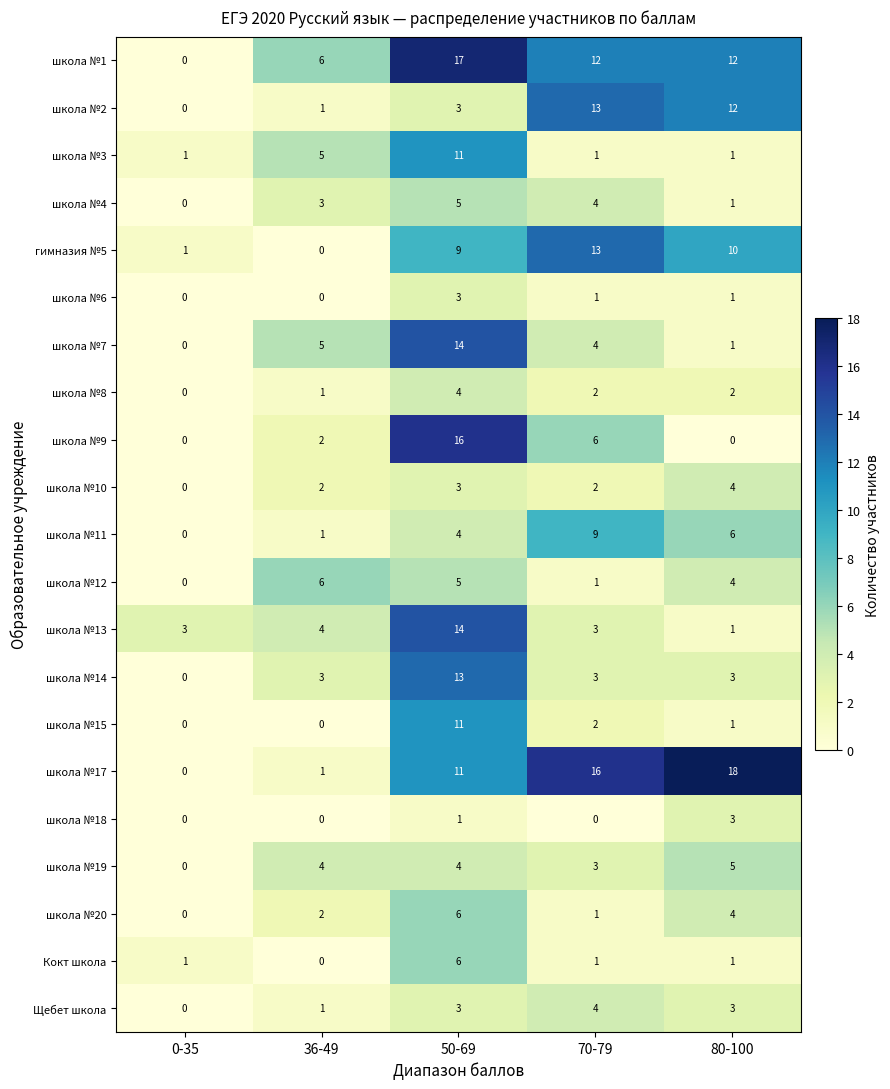

True or false: школа №6 has a value of -2 at 36-49.

False